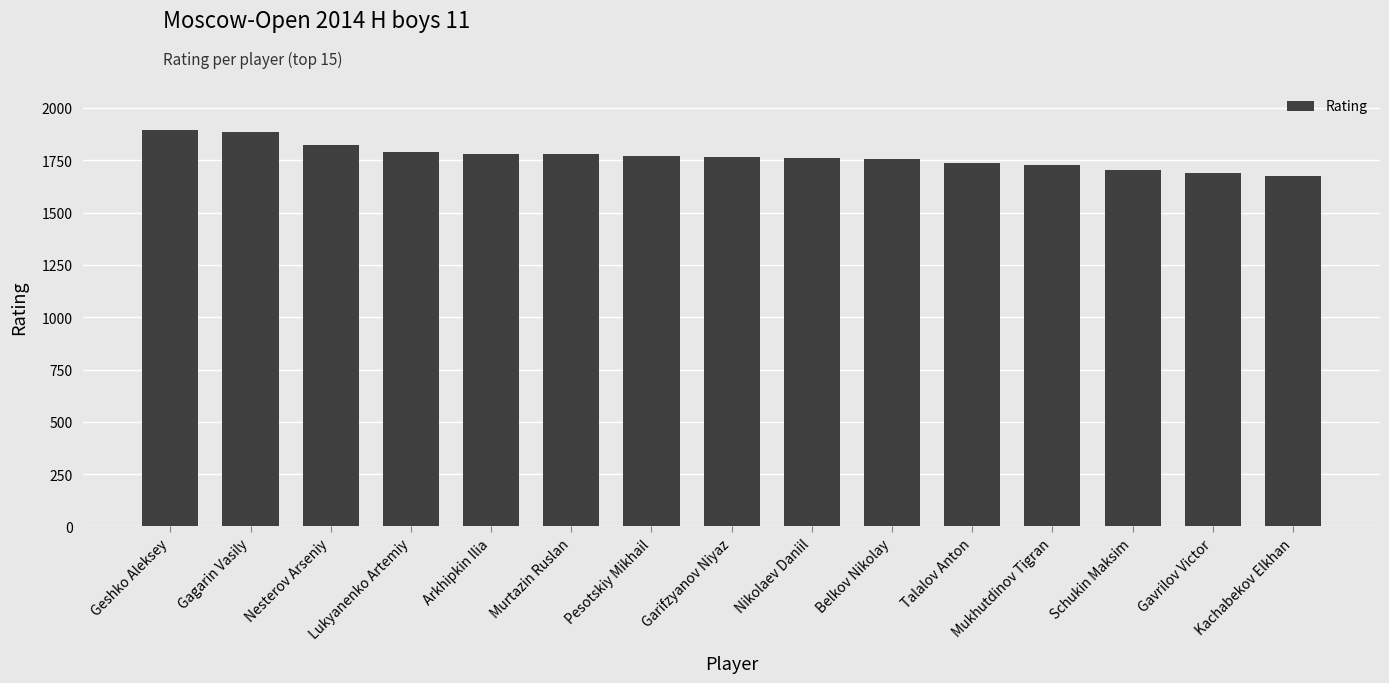

What is the sum of the values at Kachabekov Elkhan and Lukyanenko Artemiy?

3465